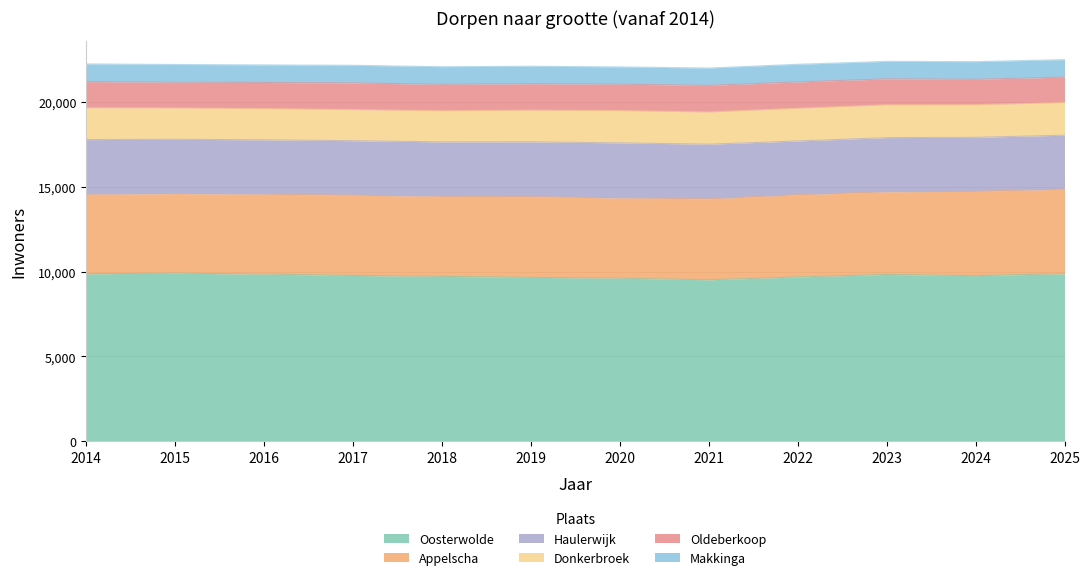

Does the chart display data point markers on the line(s)?

No